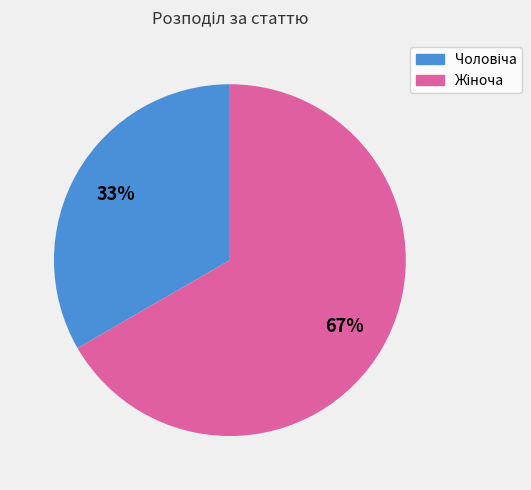

Is there a majority slice in this chart?

Yes